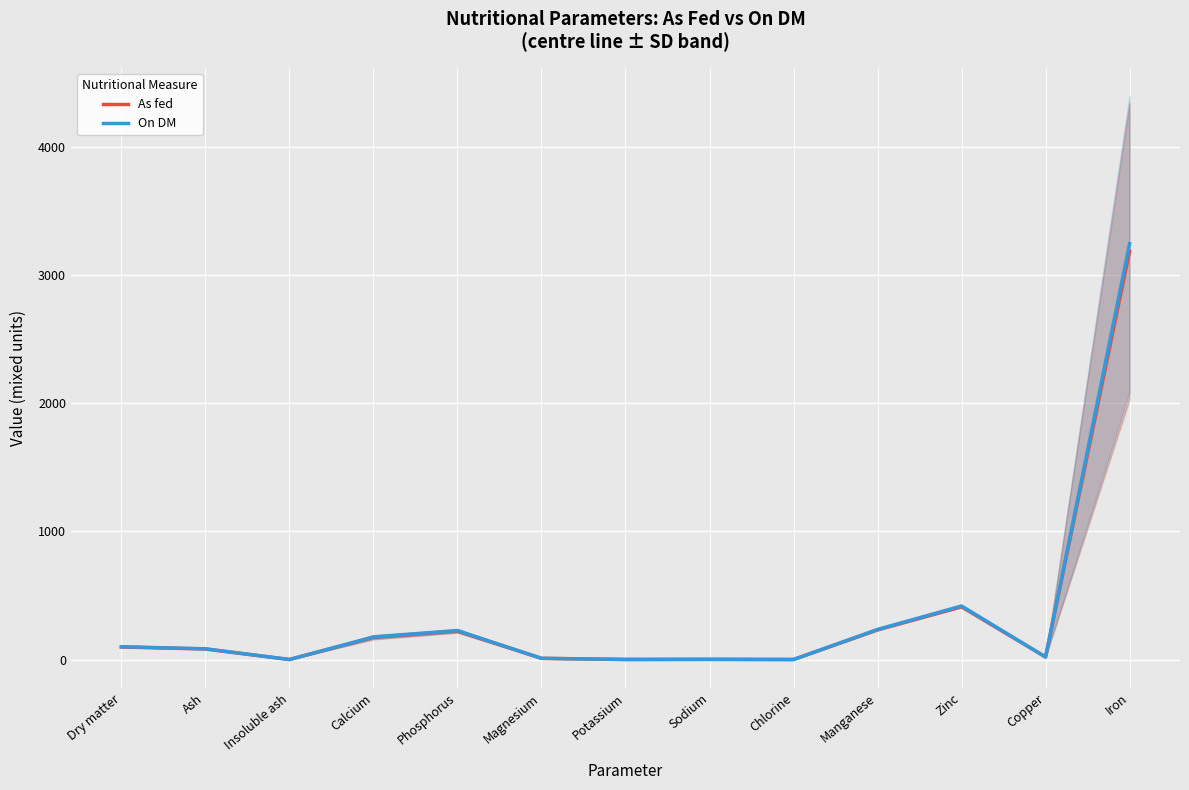

What is the value of the On DM point at the 4th from the left?

176.0